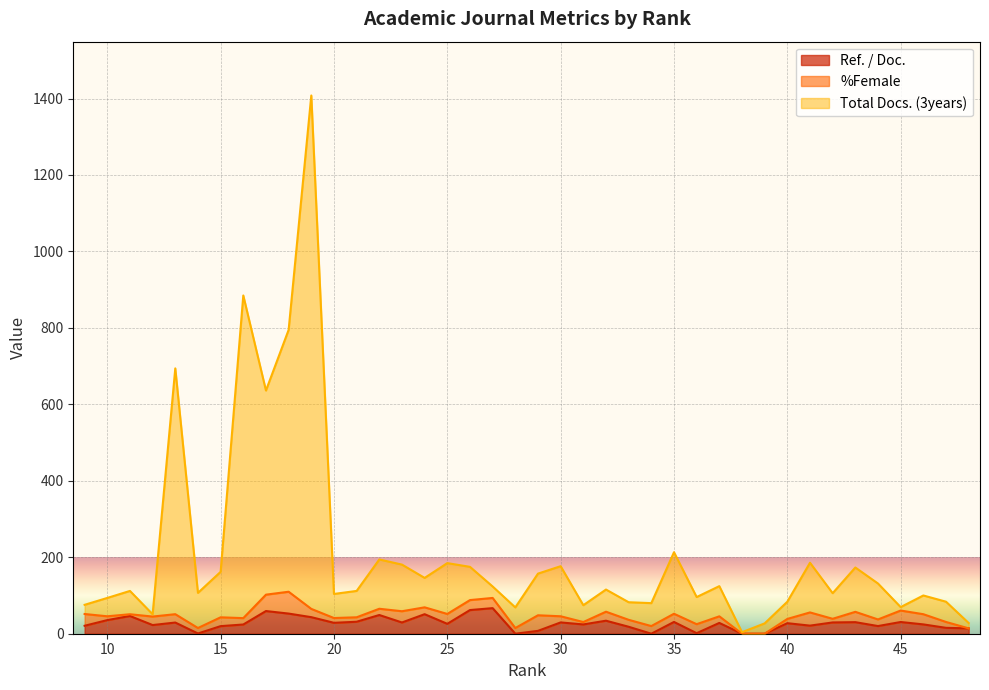

How many interior local valleys does the Ref. / Doc. series have?

11